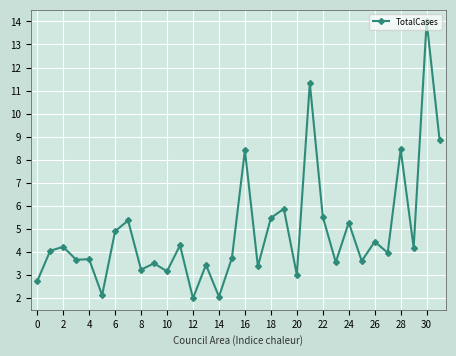

True or false: the data has more than 1 interior local peaks.

True